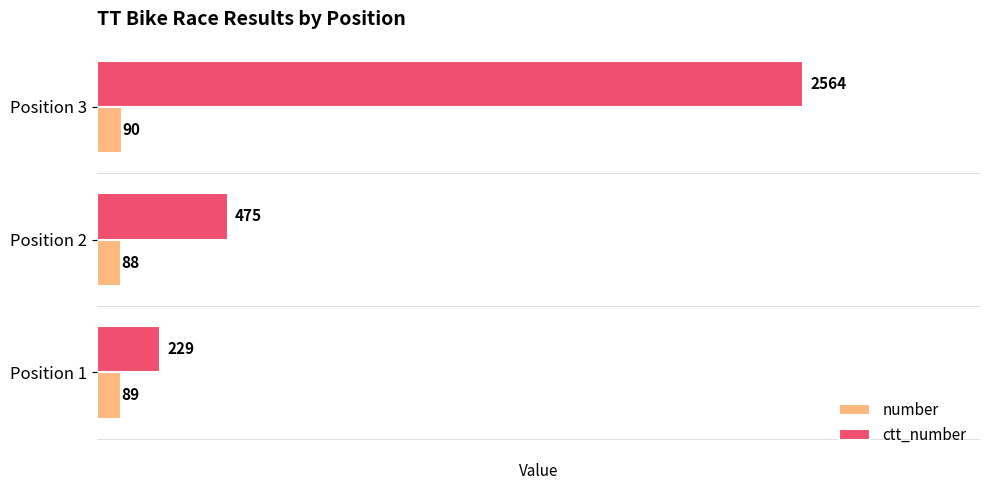

How many values in the ctt_number series are below 475?

1